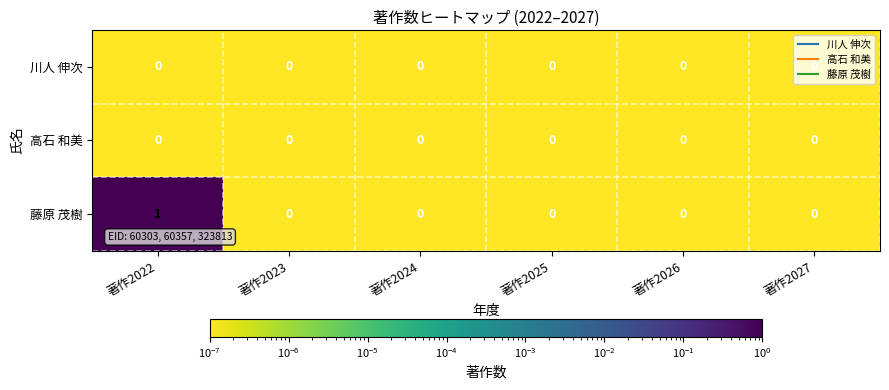

The value of 藤原 茂樹 at 著作2023 is 0. True or false?

True